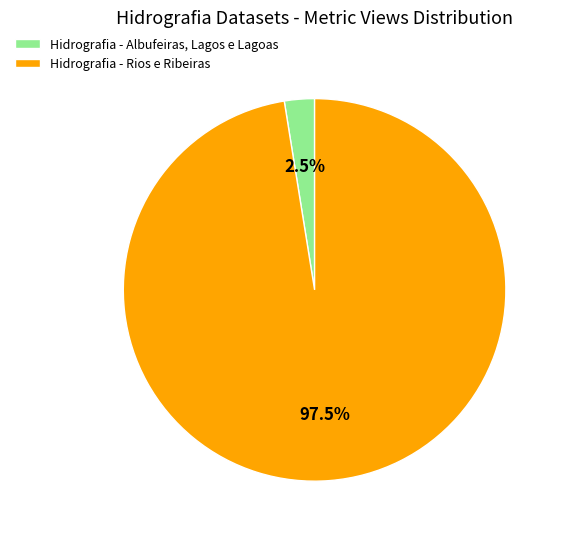

Does any single category account for the majority?

Yes